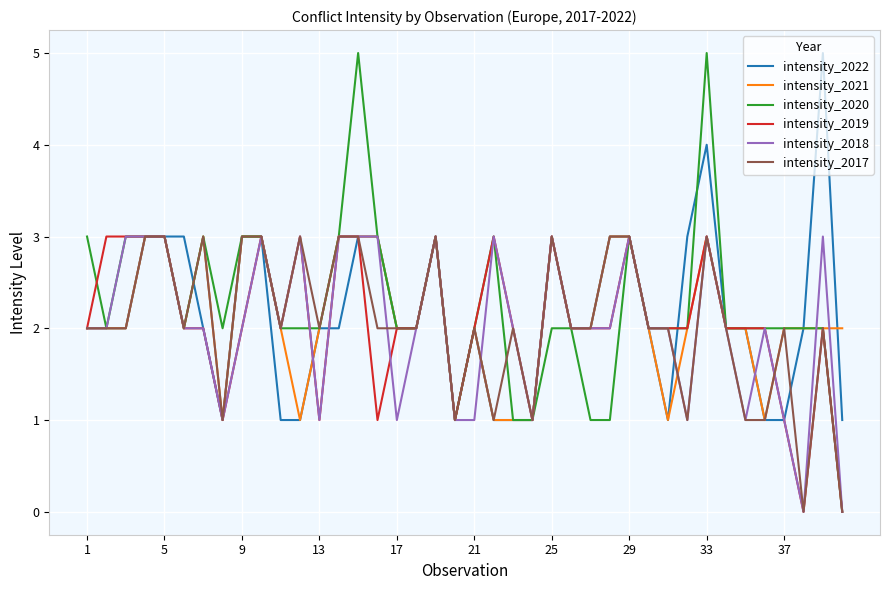

Which series has the largest range (max minus min)?

intensity_2020